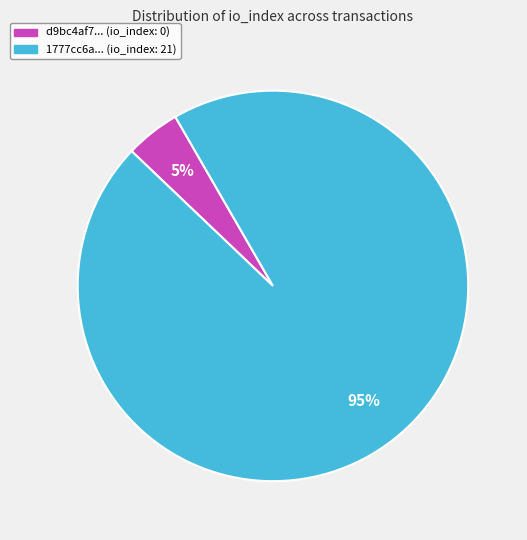

Which category has the smallest portion of the pie?

d9bc4af7... (io_index: 0)